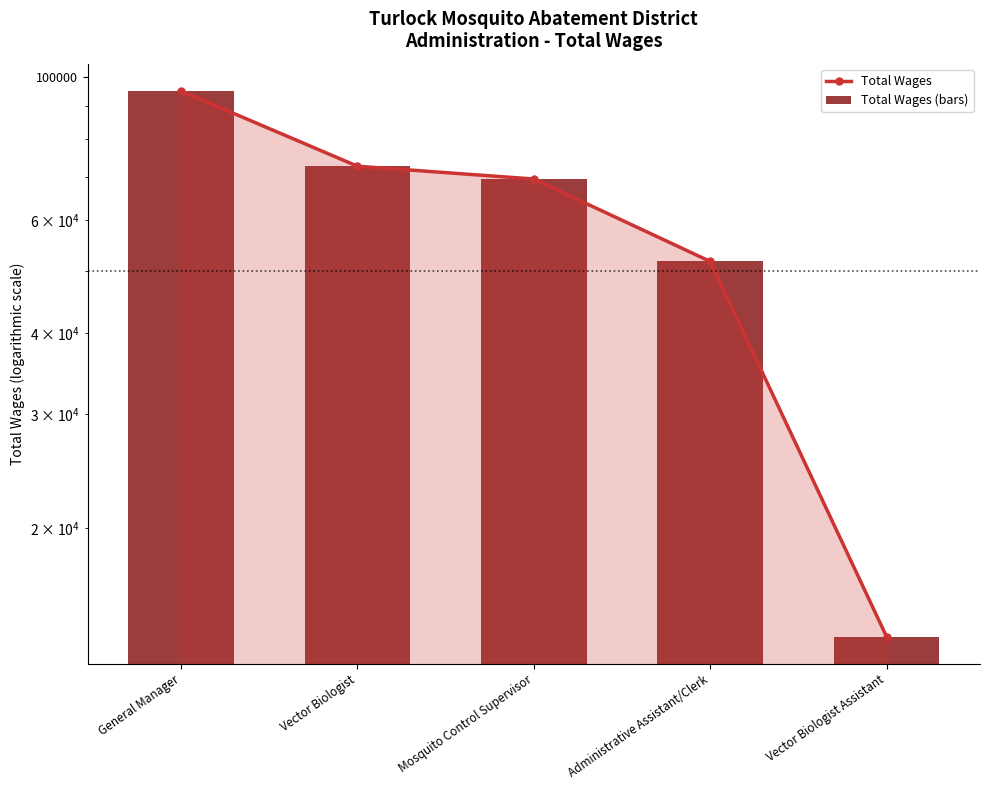

What is the label of the 3rd bar from the left?

Mosquito Control Supervisor